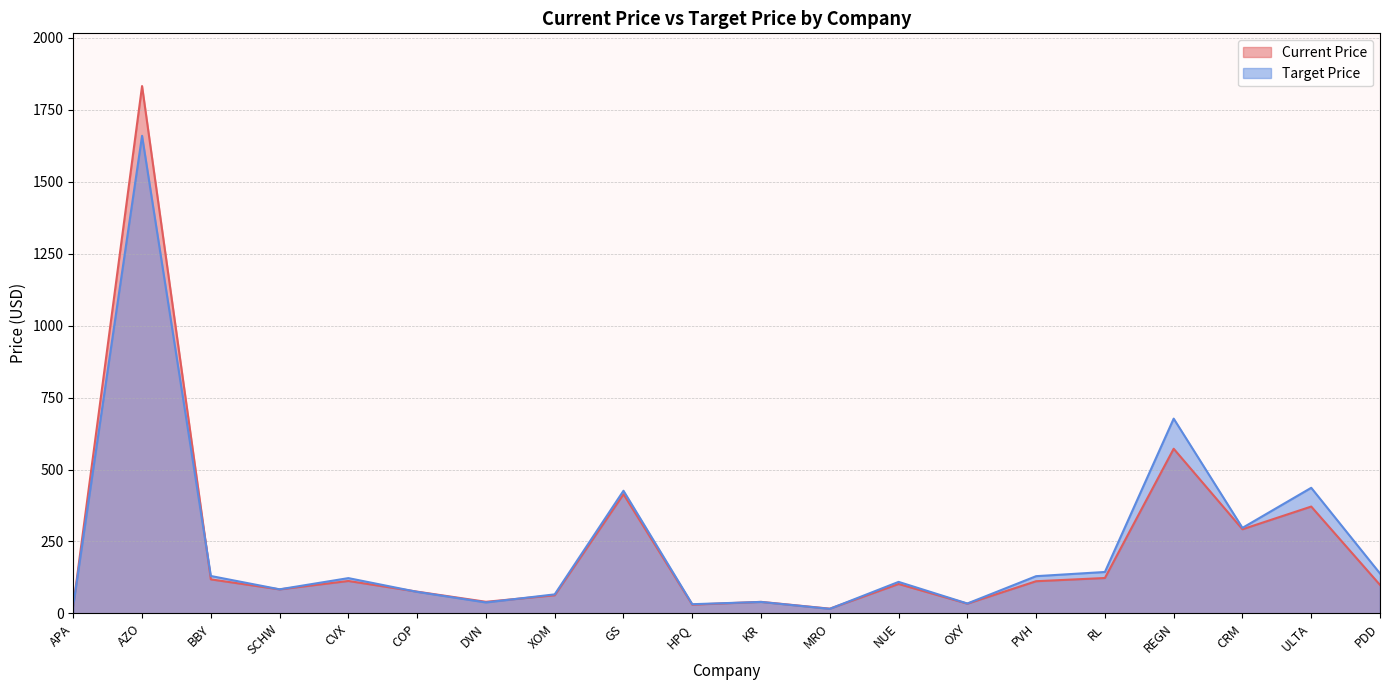

True or false: Current Price has a value of 19.2 at APA.

False